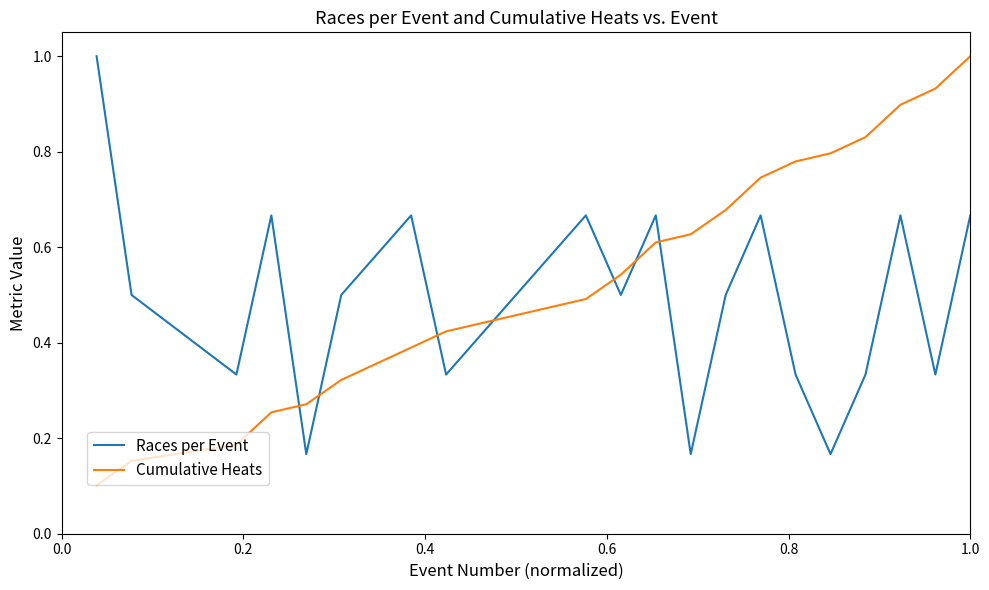

In Races per Event, how many points are lower than both neighbors (excluding endpoints)?

7